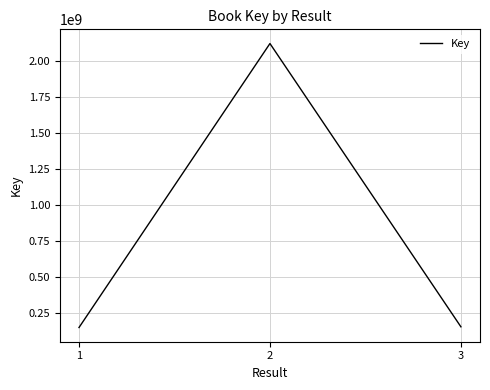

Between 2 and 3, which is larger?

2